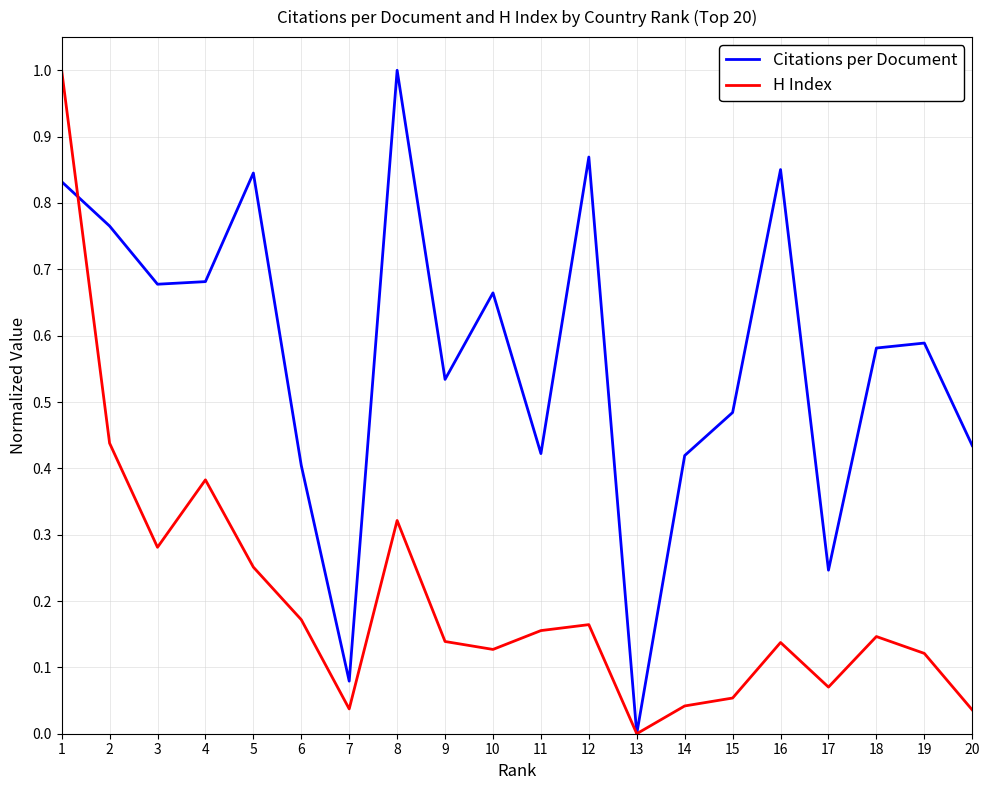

The value of H Index at 1 is 0.4. True or false?

False